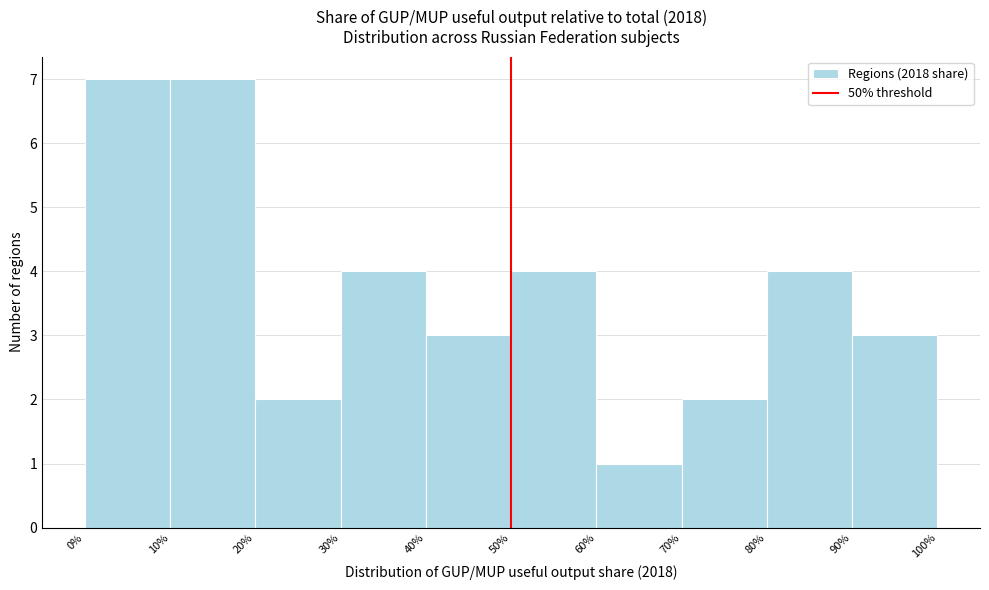

What is the height of the bar covering 90% to 100% on the x-axis? The values are not printed on the chart, so give them approximately, as read against the axis.

3